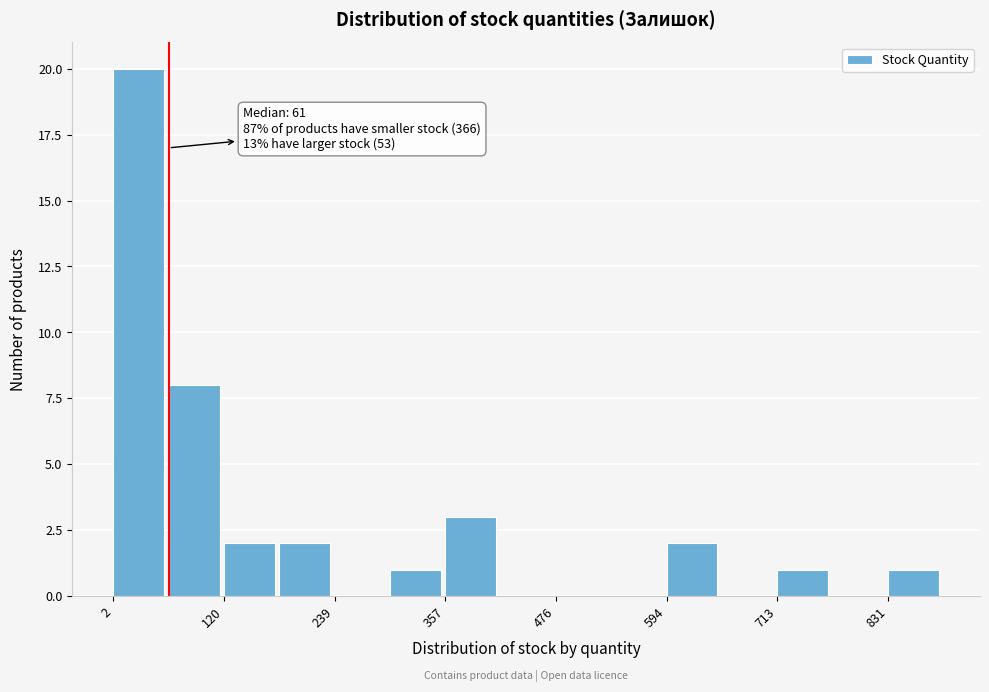

Read against the x-axis, roughly where is the centre of the tallest bar?

20